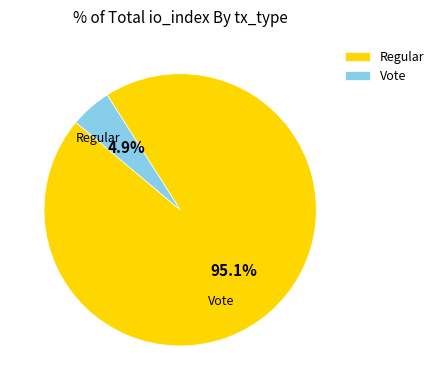

How many slices are in this pie chart?

2